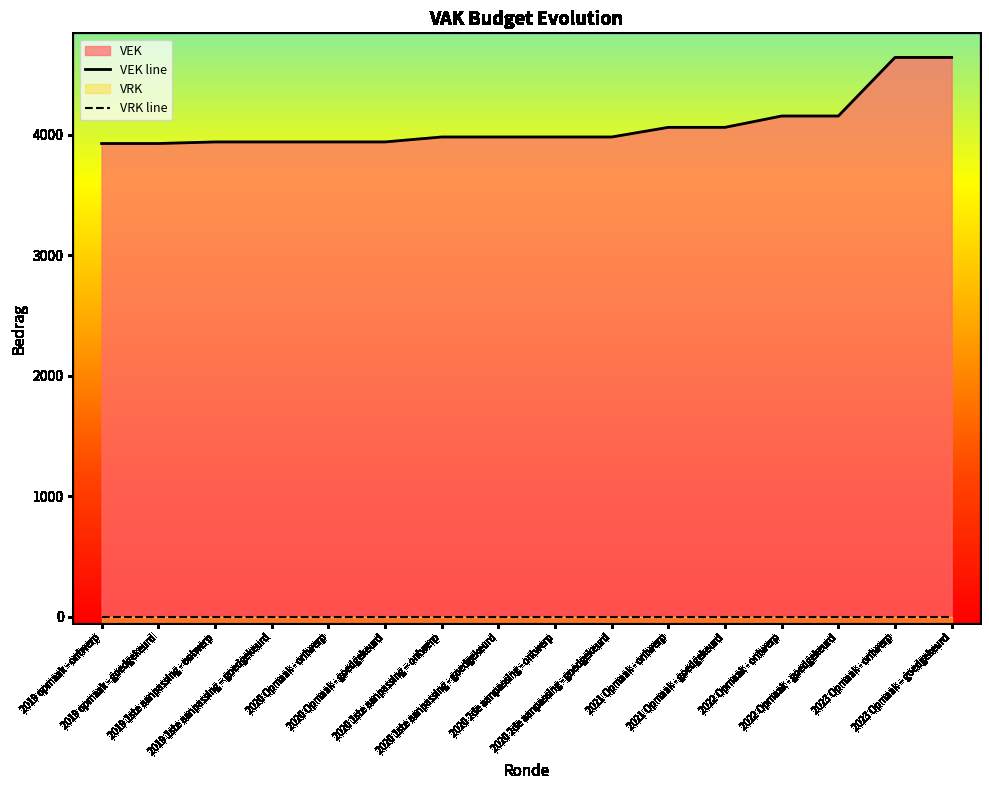

What value does the VEK line series have at 2023 Opmaak – goedgekeurd, to the nearest 50?

4650